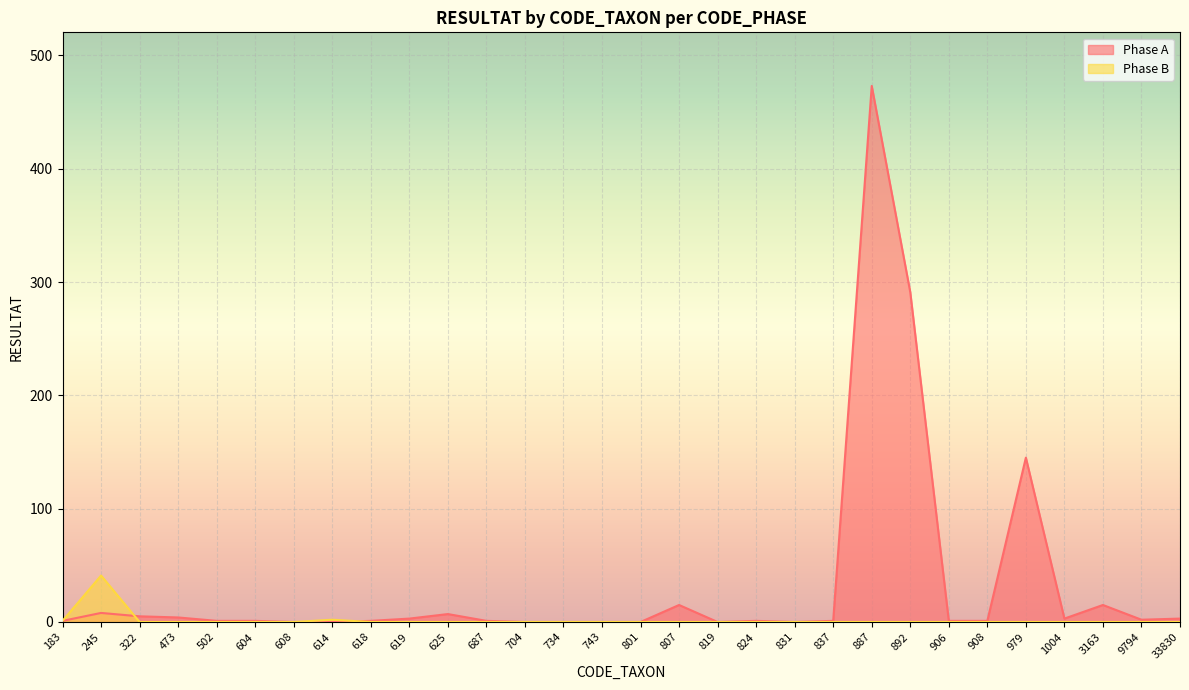

What is the highest value of the Phase B series?

41